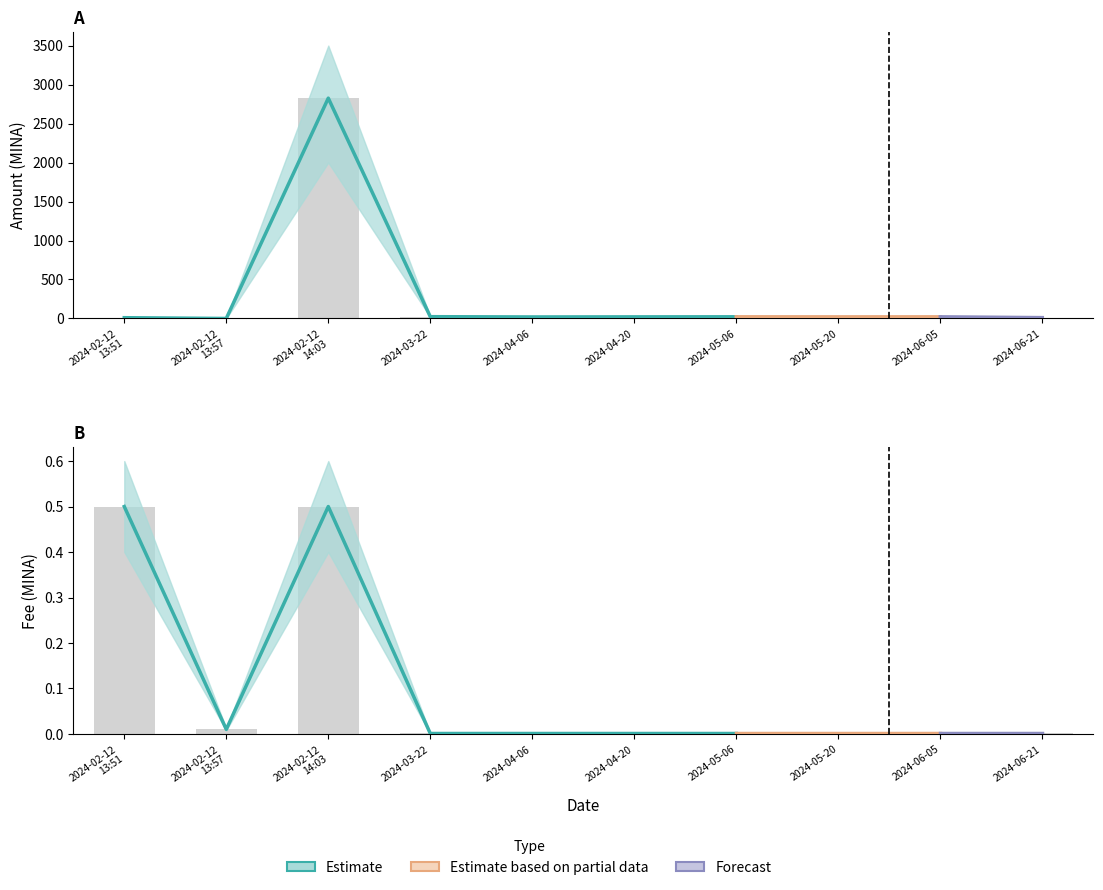

What position from the right is 2024-03-22?

7